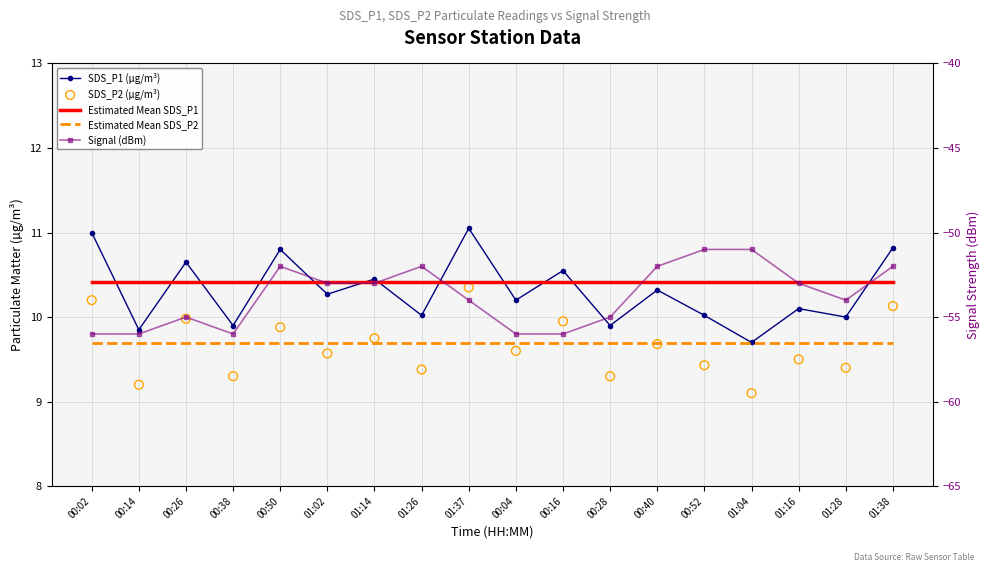

Is the value of Signal (dBm) at 00:04 greater than the value of SDS_P2 (µg/m³) at 01:28?

No